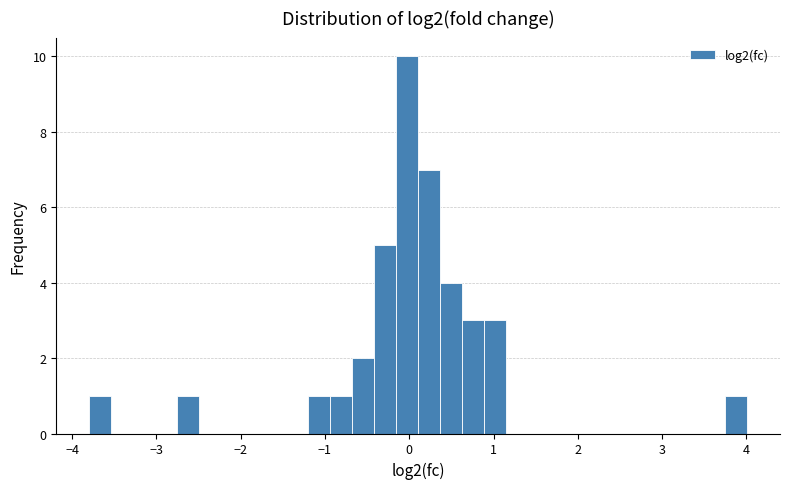

Around what value on the x-axis is the tallest bar? Give the approximate position of its centre, as read against the axis.

0.0